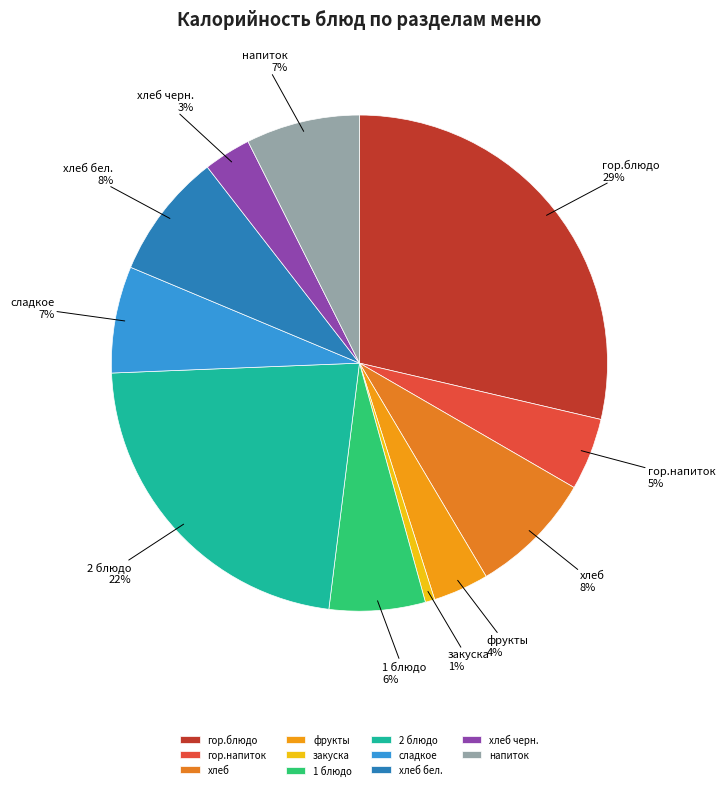

Count the number of slices in the pie.

11